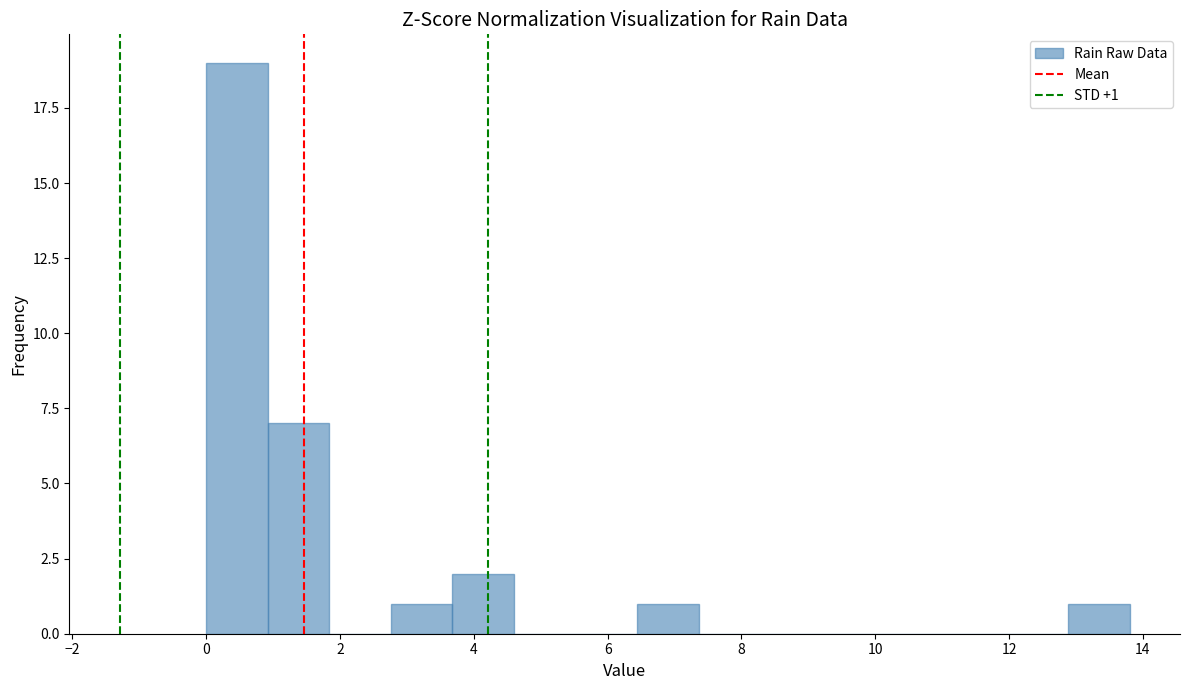

Which range on the x-axis has the tallest bar?

0.00 to 0.92